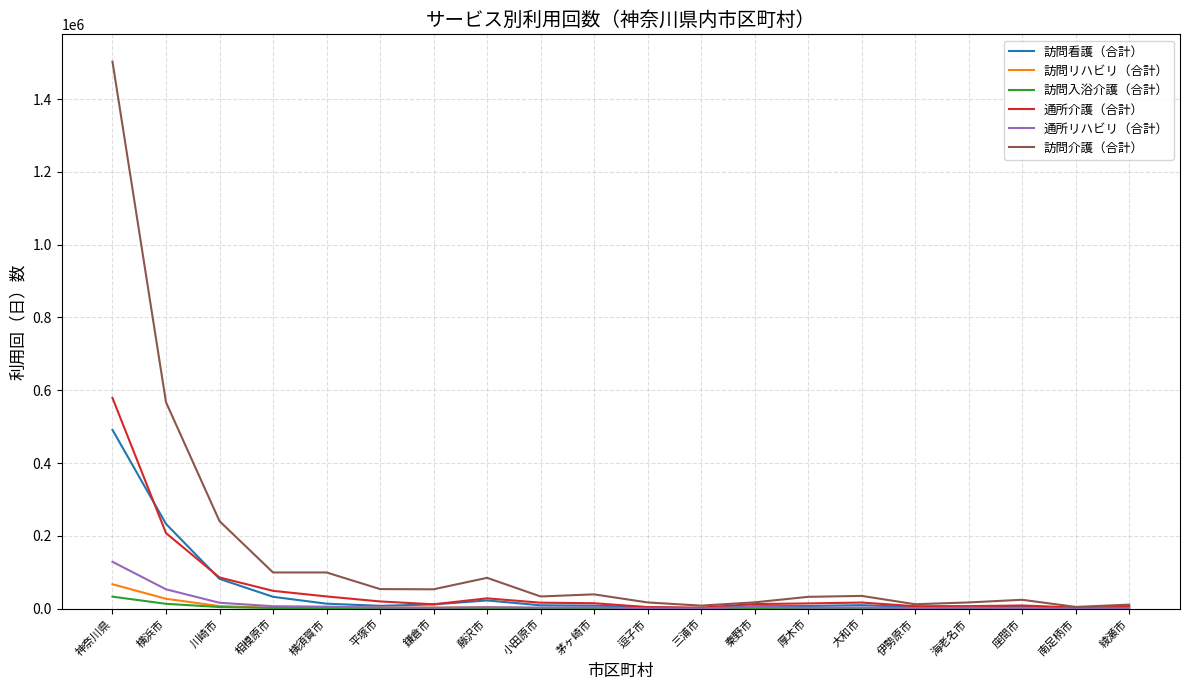

What is the maximum value for 訪問入浴介護（合計）?

33256